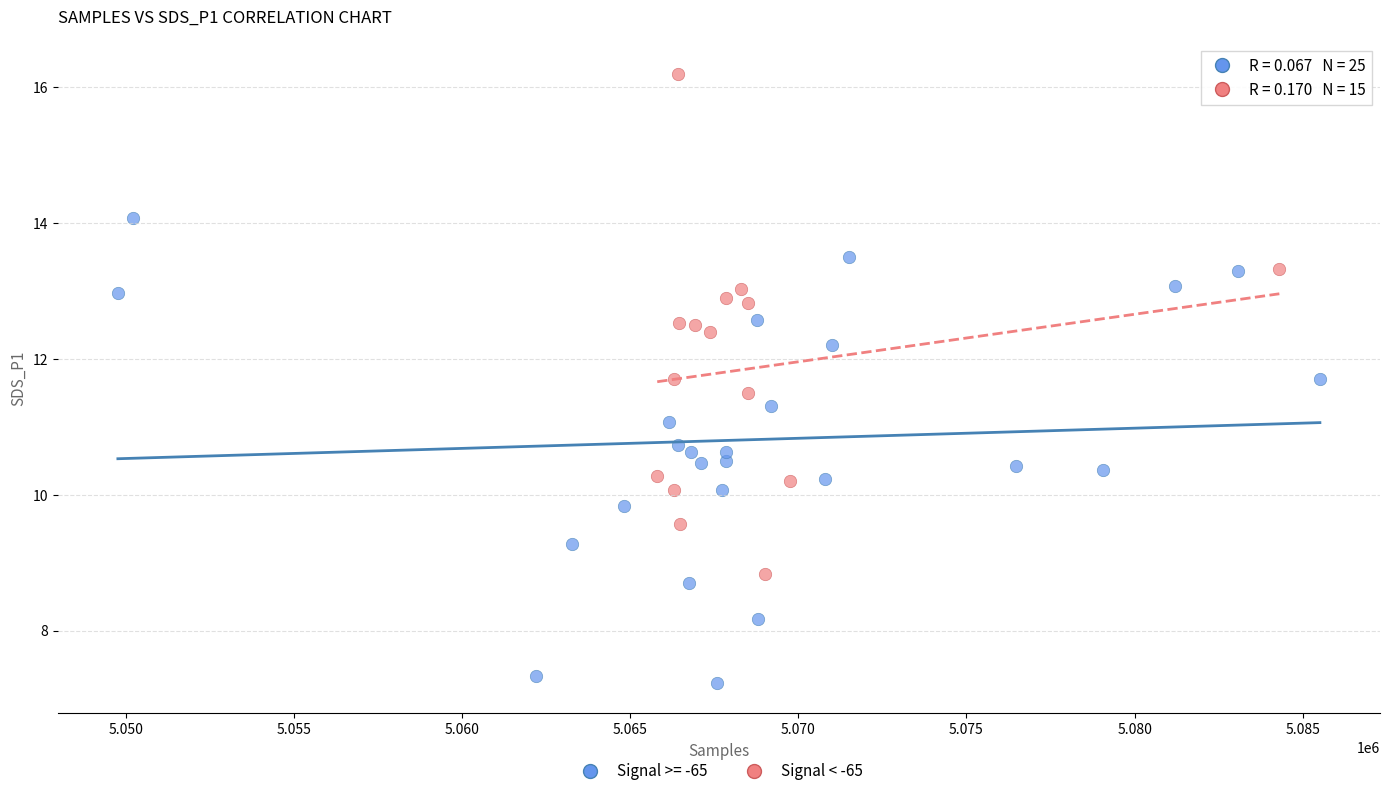

Which series has the largest Y range (max minus min)?

Signal < -65